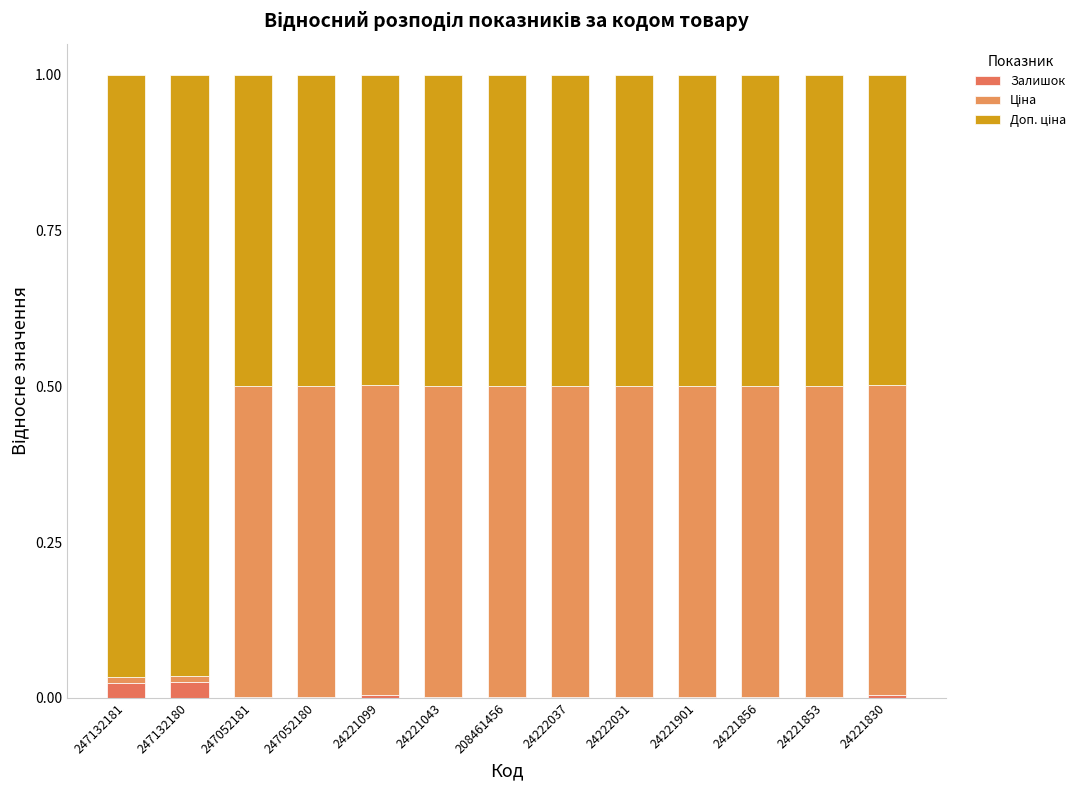

List the series in order of their overall mean, lowest first.

Залишок, Ціна, Доп. ціна